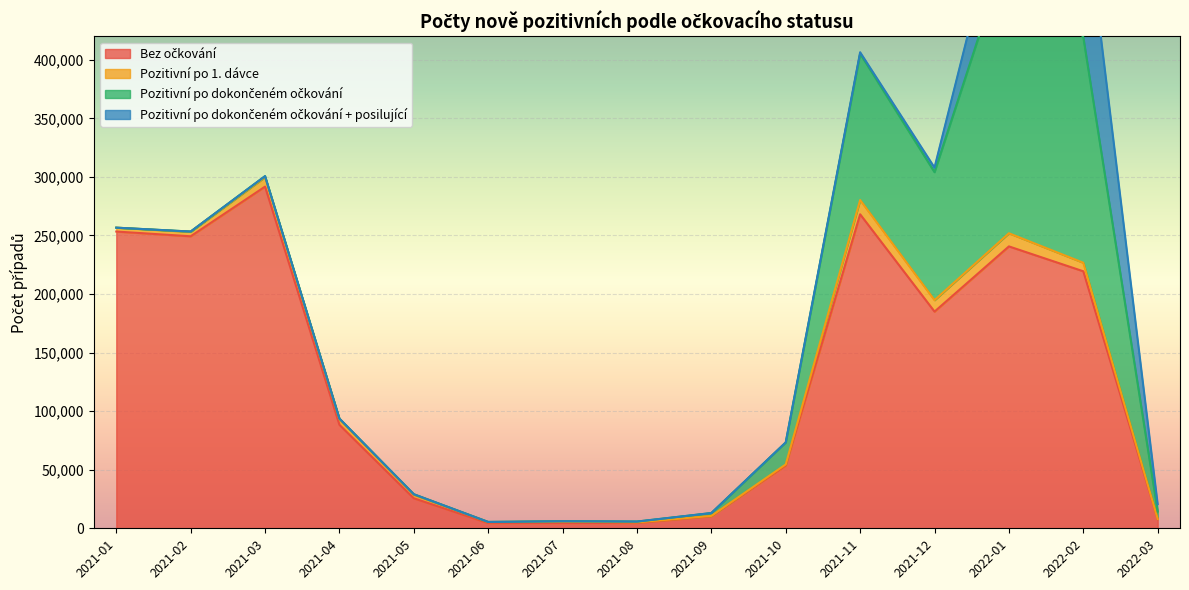

Reading left to right, transcribe all the data shown in this chart.

Bez očkování: 253327	249285	291690	88330	25597	4439	4444	4524	10300	53573	268048	184986	240647	219405	7783
Pozitivní po 1. dávce: 3311	3791	8112	4721	3111	874	1268	558	279	969	12189	9764	11212	7281	160
Pozitivní po dokončeném očkování: 0	239	813	581	354	108	337	661	2438	18753	124980	109268	246703	192724	6384
Pozitivní po dokončeném očkování + posilující: 0	0	0	0	0	0	0	0	0	24	1142	3908	62361	123662	6396